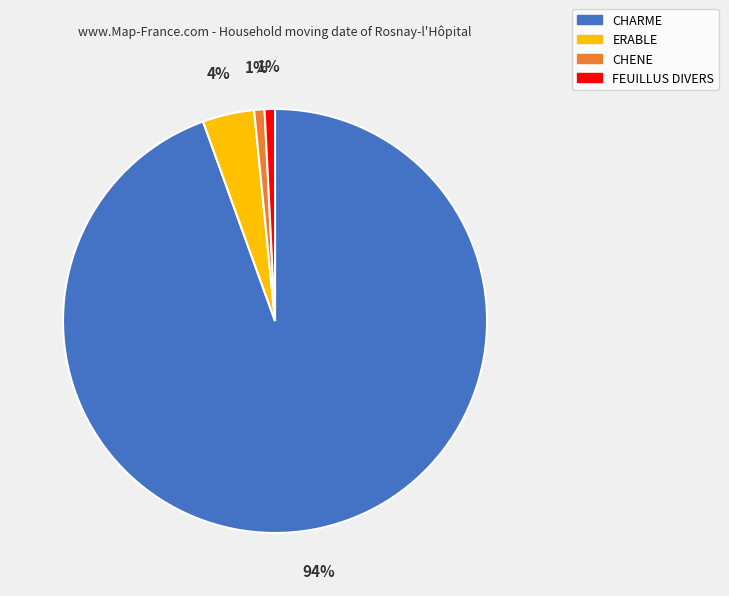

Does any single category account for the majority?

Yes